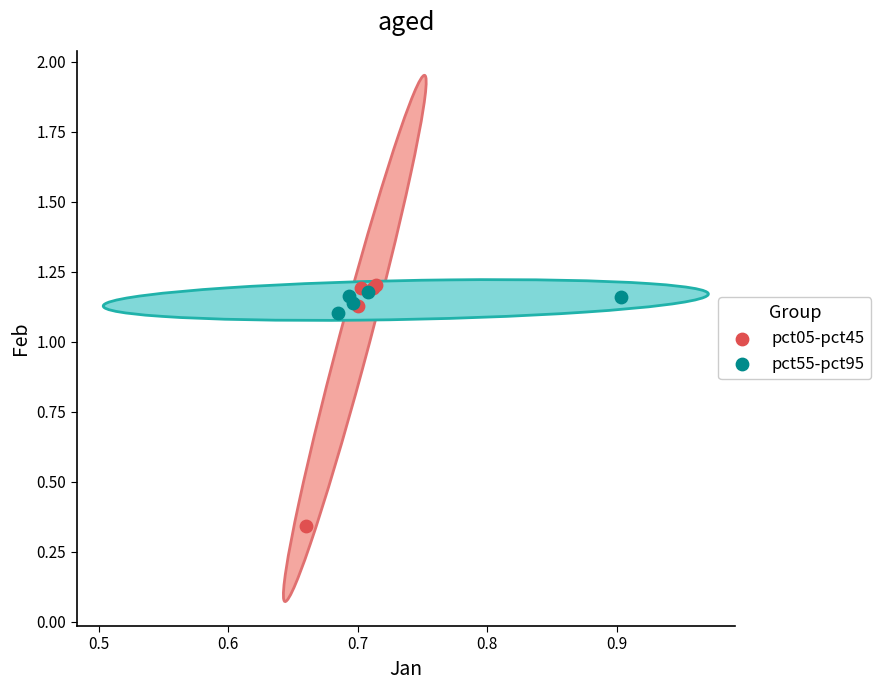

Which series has the largest Y range (max minus min)?

pct05-pct45